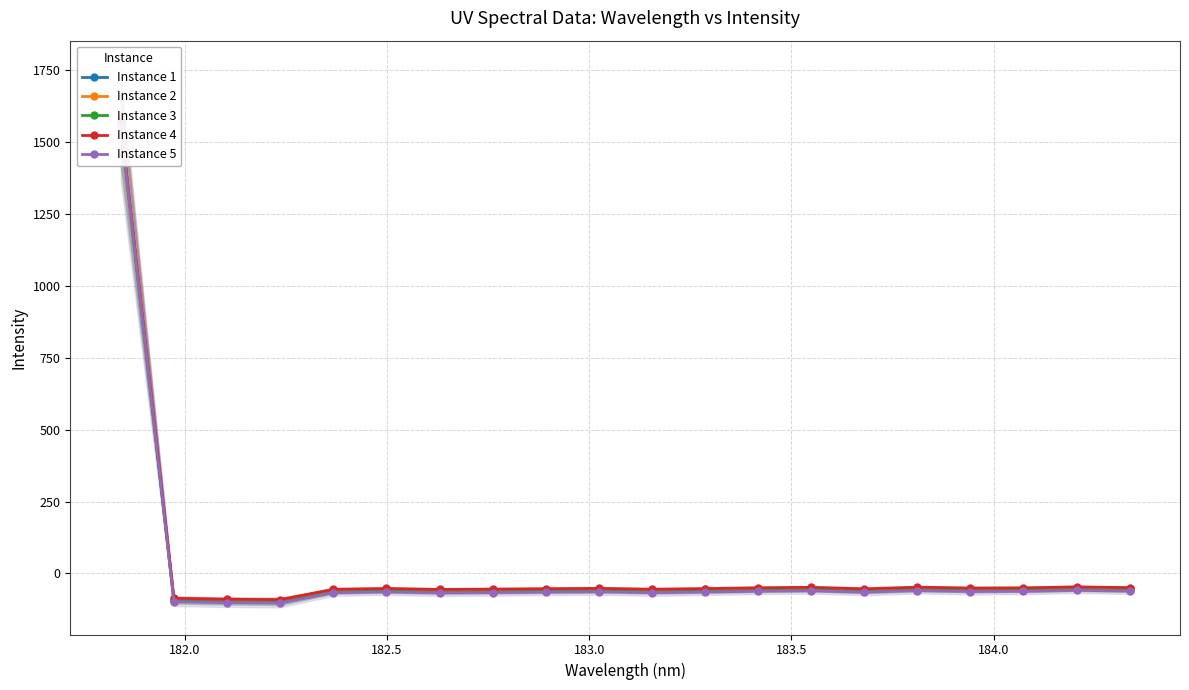

How many series are shown in this chart?

5